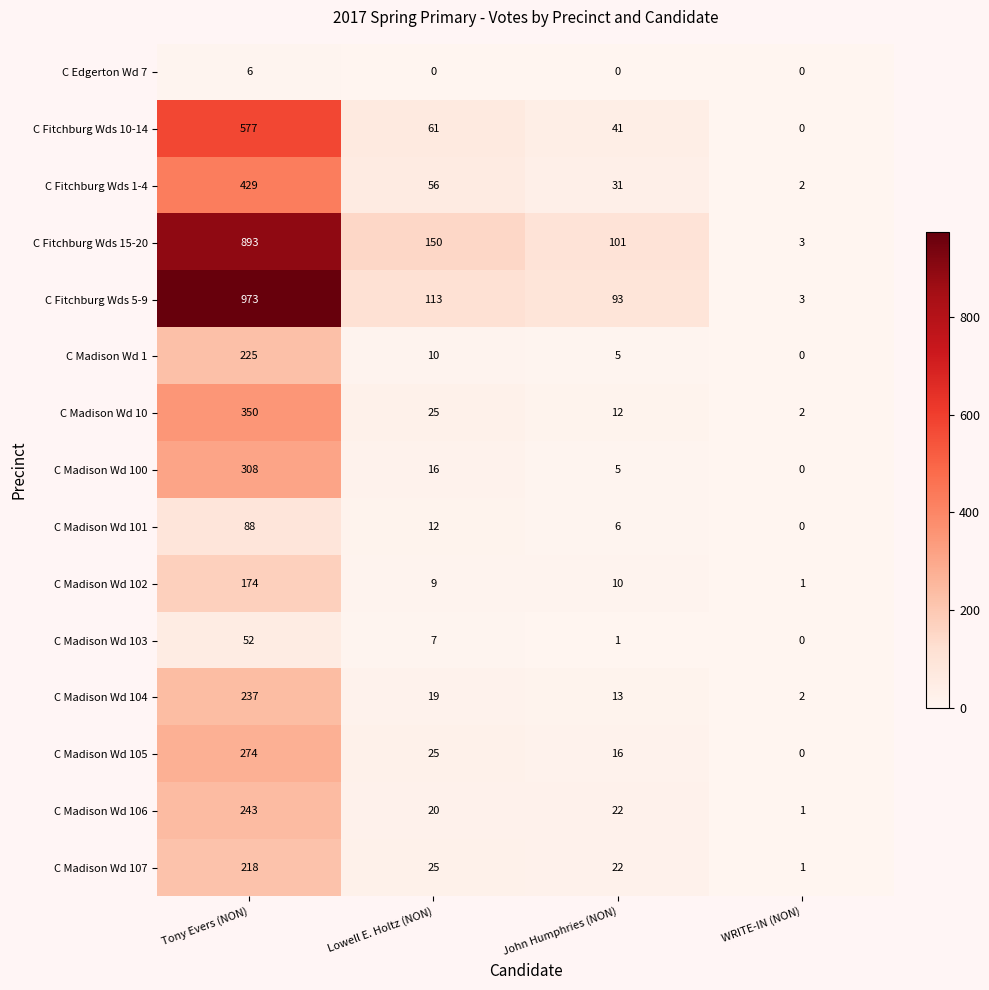

At which label is C Madison Wd 104 closest to 119?

Lowell E. Holtz (NON)